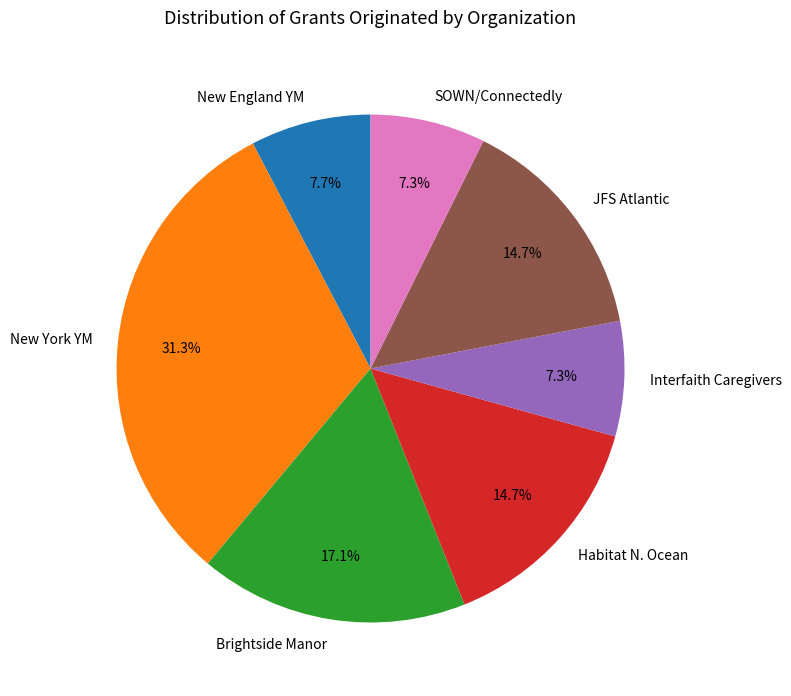

True or false: JFS Atlantic accounts for 23% of the total.

False